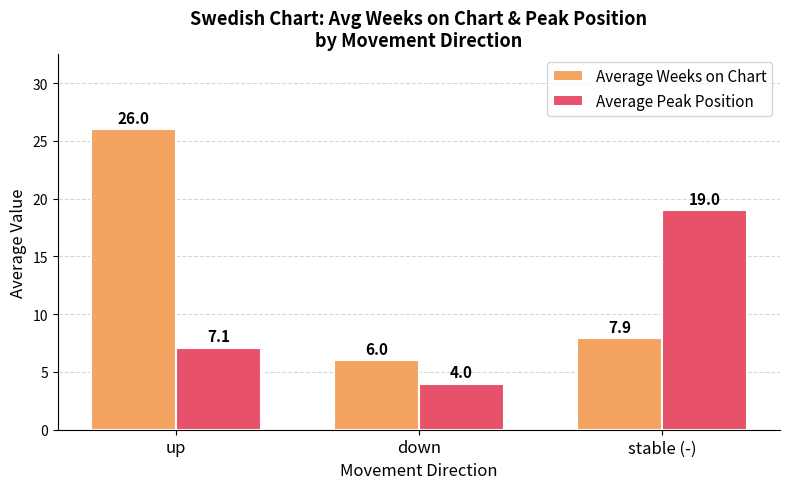

List the labels in order of Average Weeks on Chart value, smallest first.

down, stable (-), up